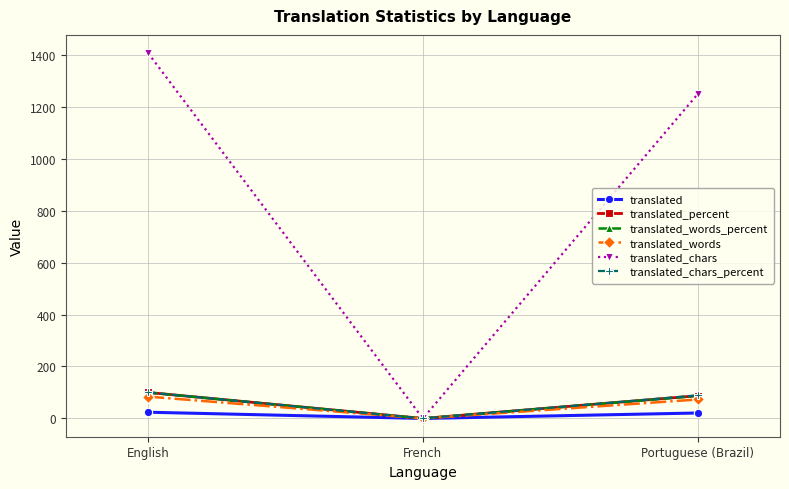

At which category is the sum across all series the highest?

English